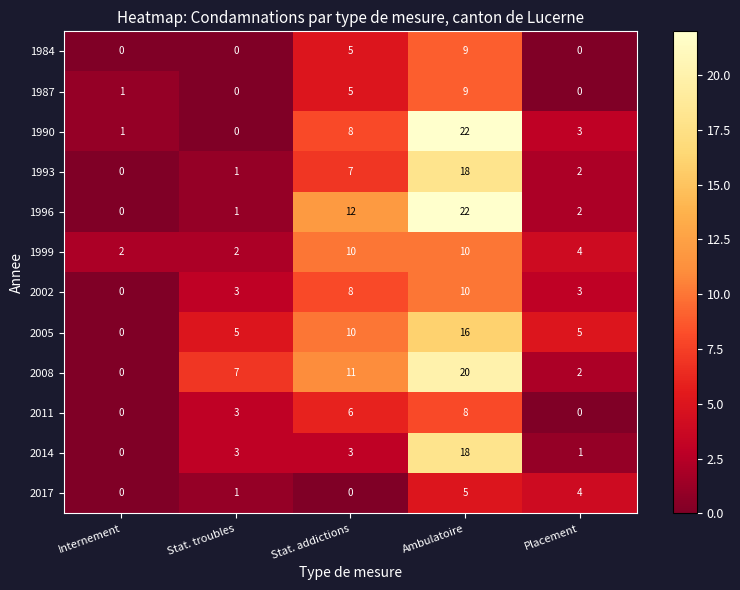

Which series has the largest total across all categories?

2008